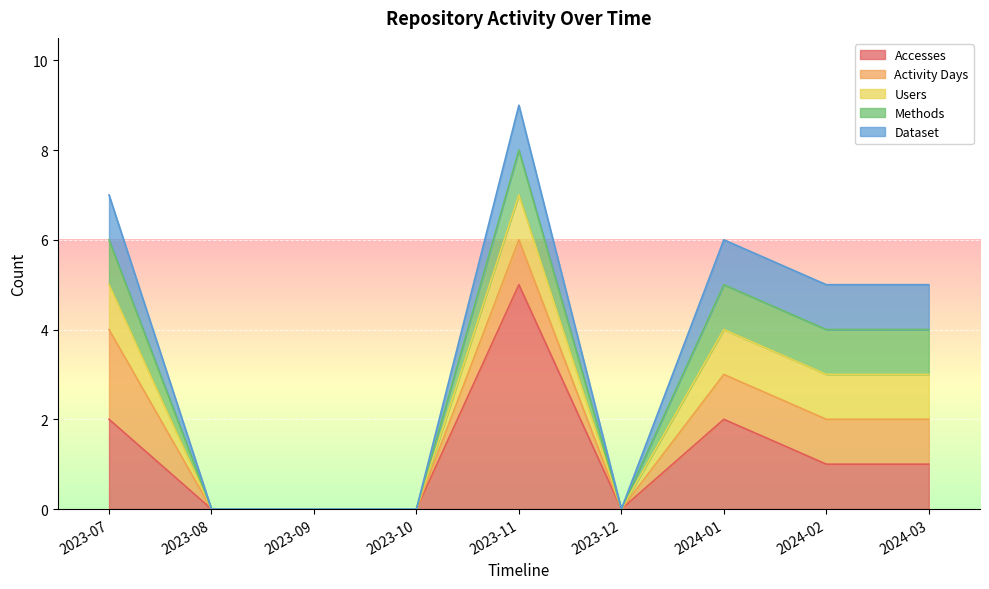

How many lines are shown in the chart?

5